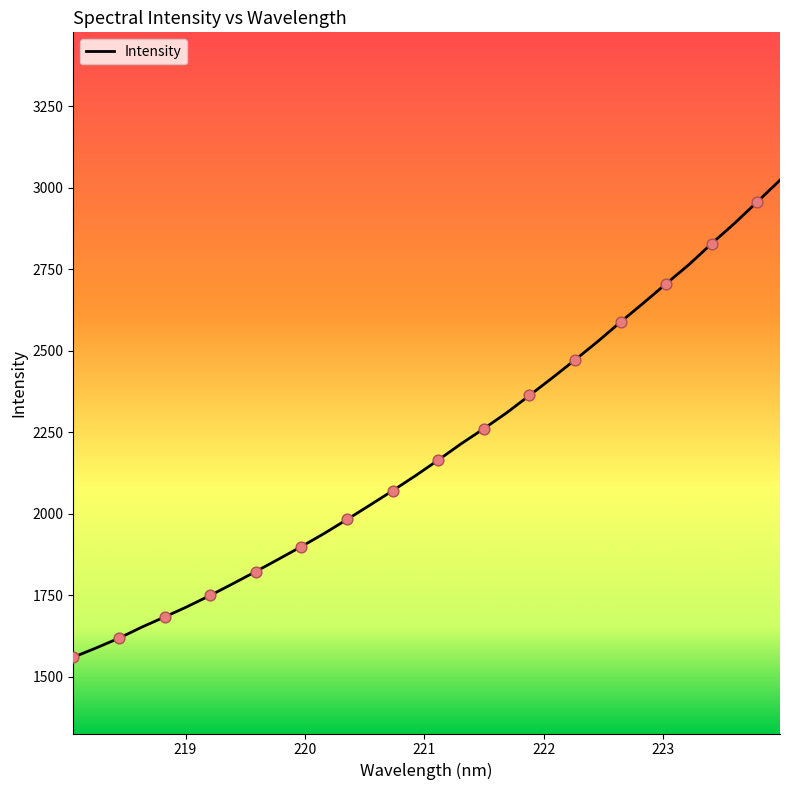

What is the difference between the maximum and minimum values?

1463.9